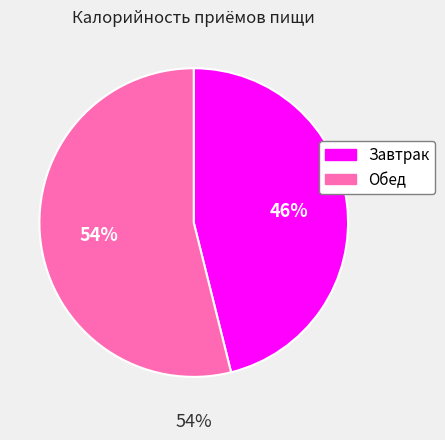

What percentage do Завтрак and Обед together represent?

100.0%